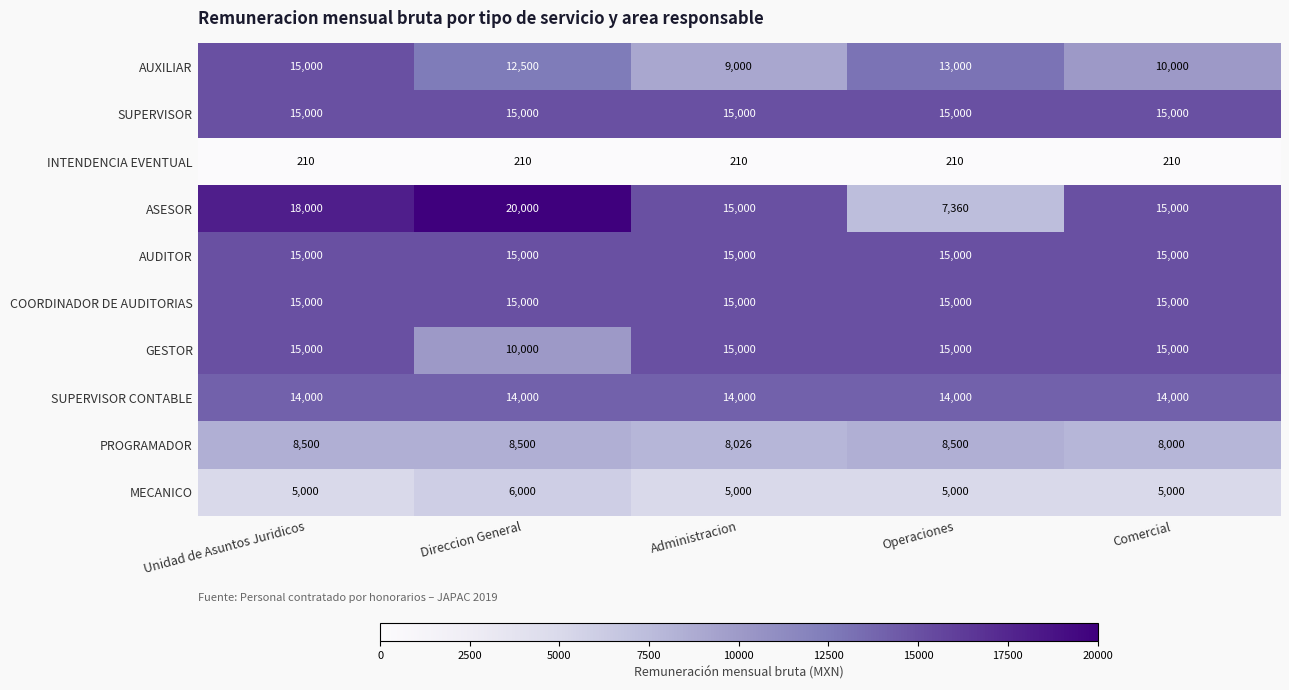

What is the minimum value shown in the chart?

210